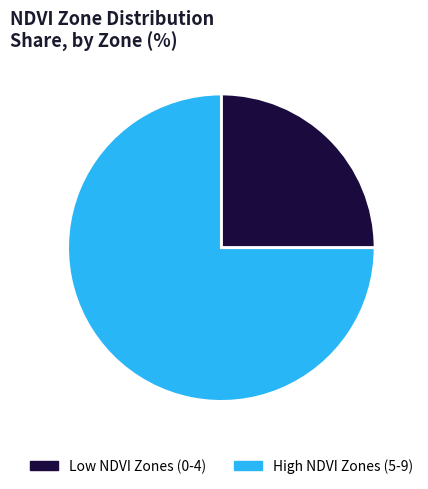

The Low NDVI Zones (0-4) slice represents 14% of the pie. True or false?

False